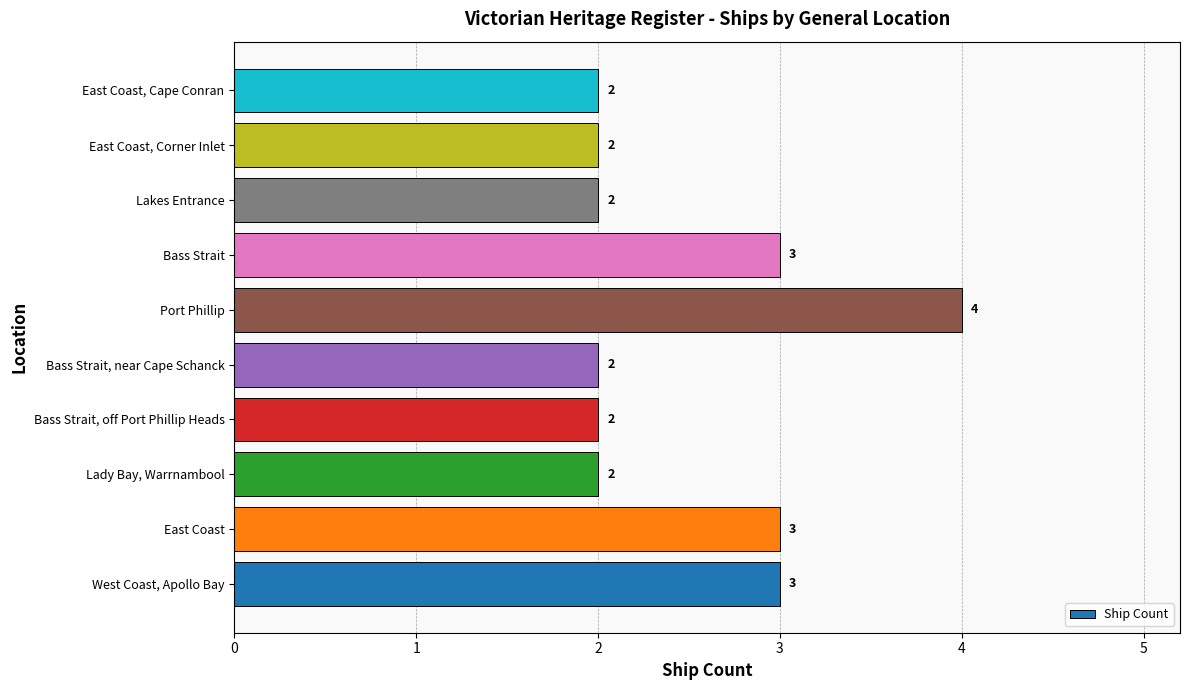

What is the minimum value shown in the chart?

2